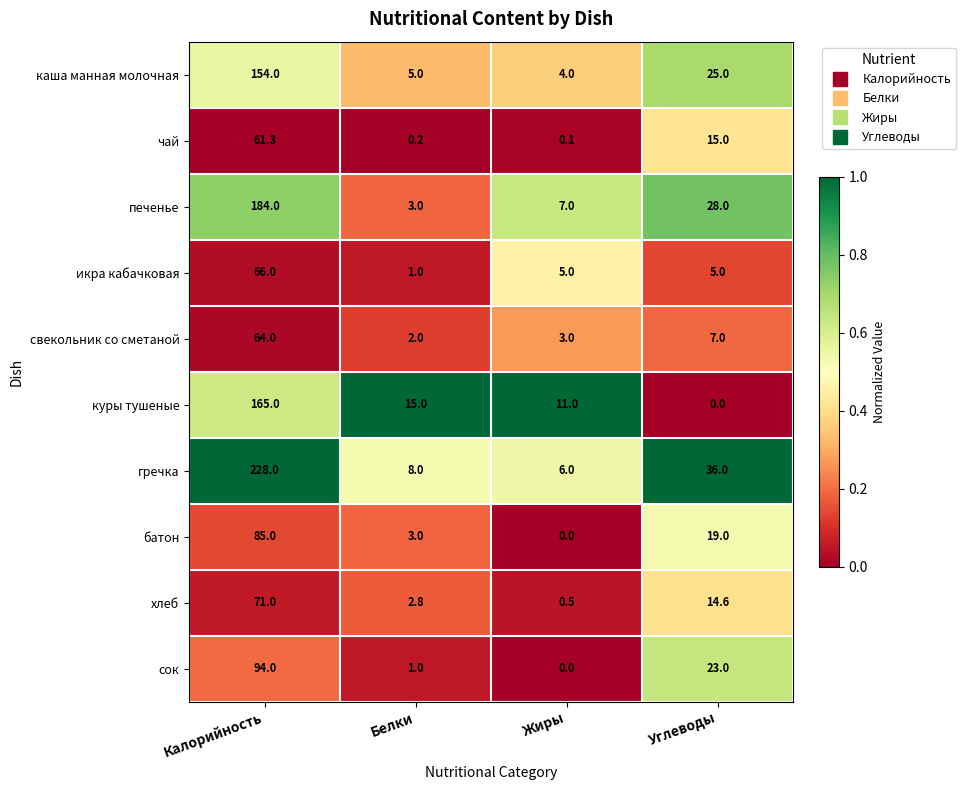

What is the average value of the куры тушеные series?

47.8